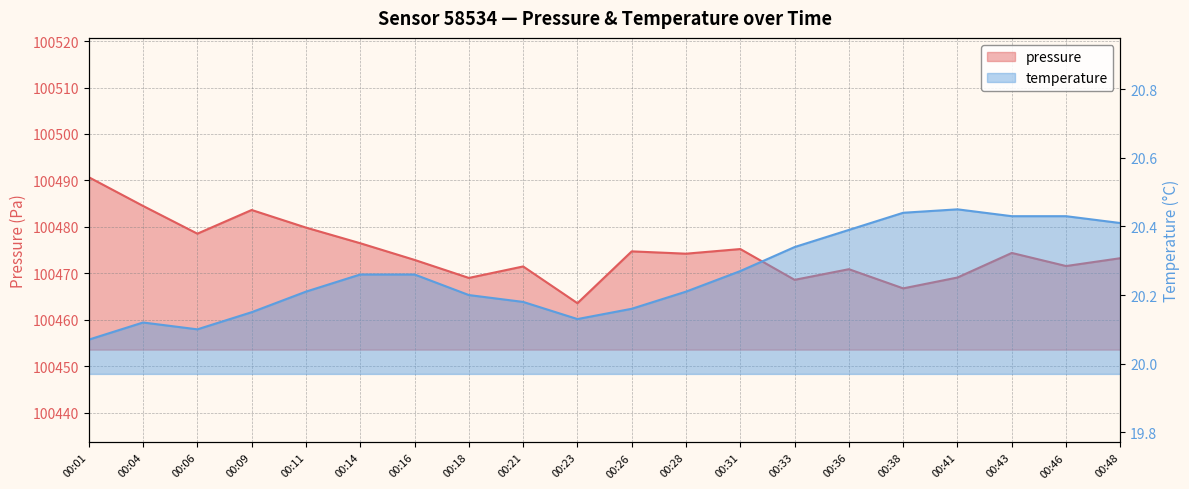

What is the difference between the highest and lowest values at 00:41?

100448.6